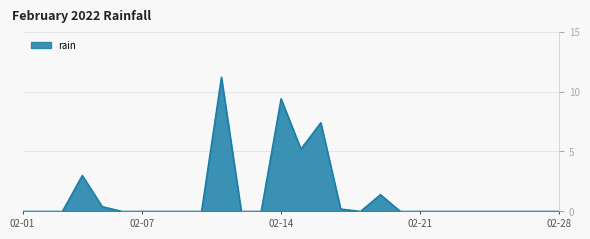

Reading right to left, transcribe all the data shown in this chart.

0.0	0.0	0.0	0.0	0.0	0.0	0.0	0.0	0.0	1.4	0.0	0.2	7.4	5.2	9.4	0.0	0.0	11.2	0.0	0.0	0.0	0.0	0.0	0.4	3.0	0.0	0.0	0.0